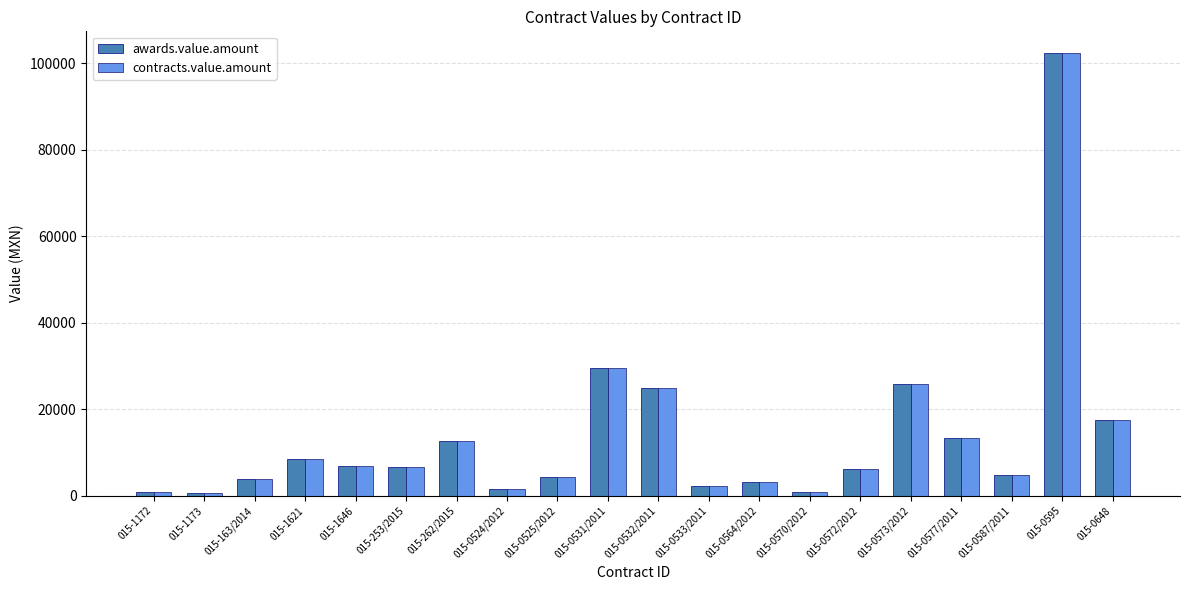

What is the maximum value for awards.value.amount?

102242